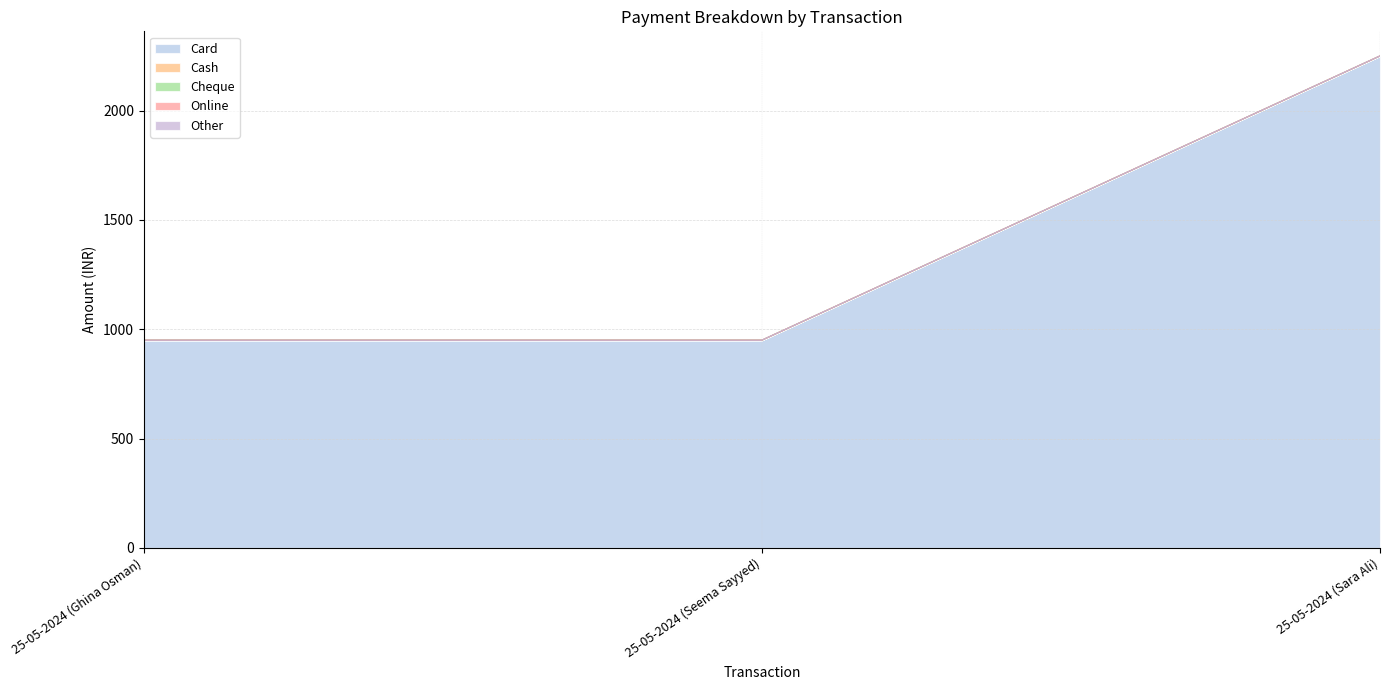

What is the label of the 3rd point from the left?

25-05-2024 (Sara Ali)